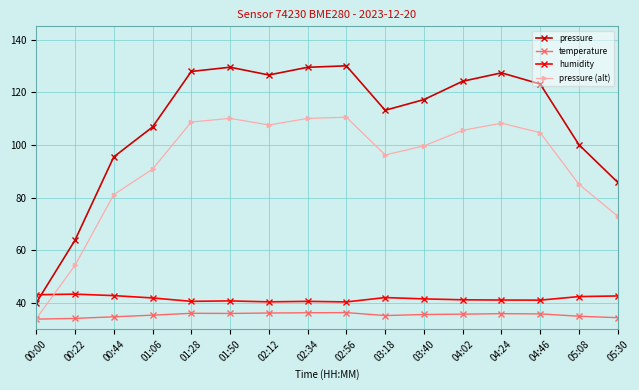

At which category does pressure (alt) reach its first local valley?

02:12